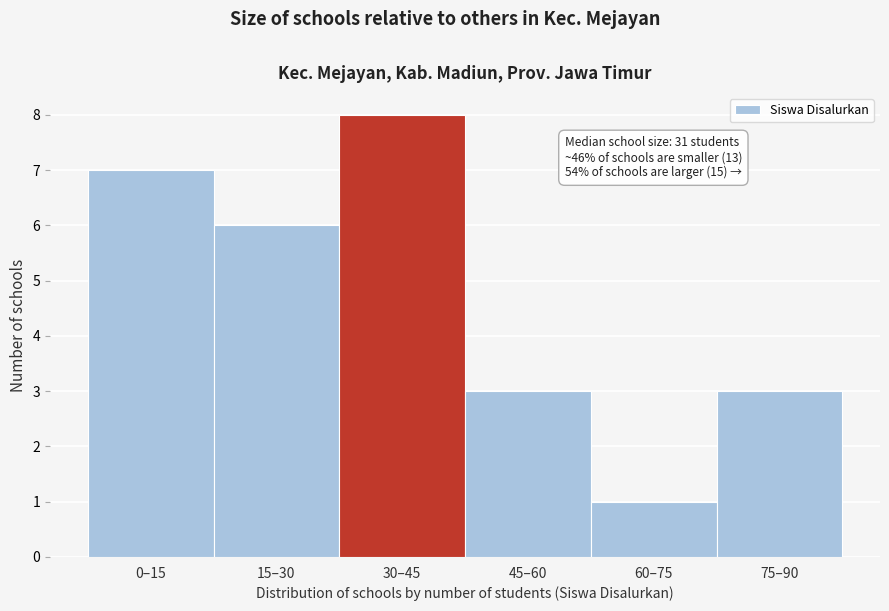

Reading left to right, extract all data points from this chart.

7	6	8	3	1	3